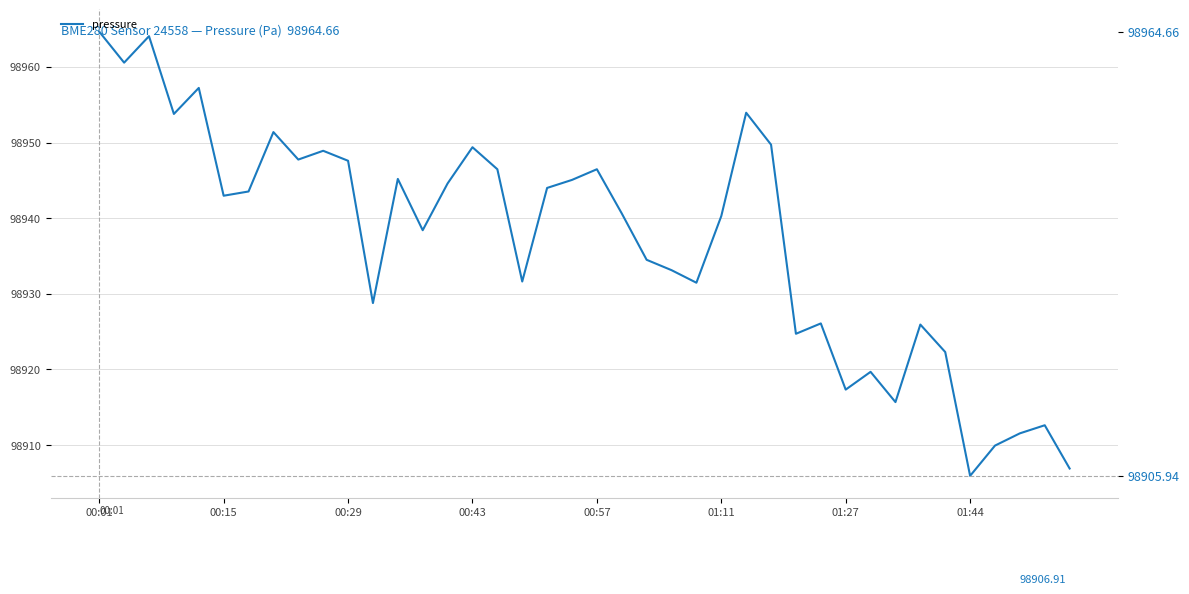

How many points are higher than both their immediate neighbors (excluding endpoints)?

12